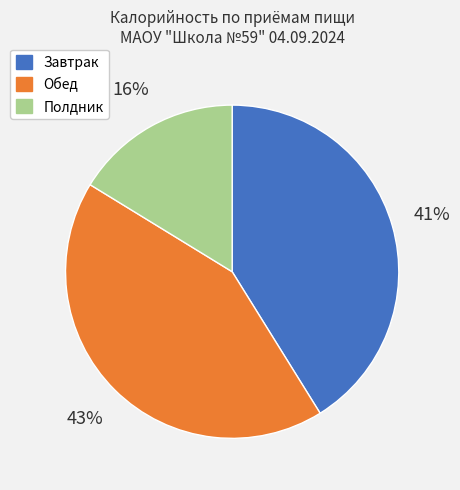

To the nearest percent, what is the average slice percentage?

33%